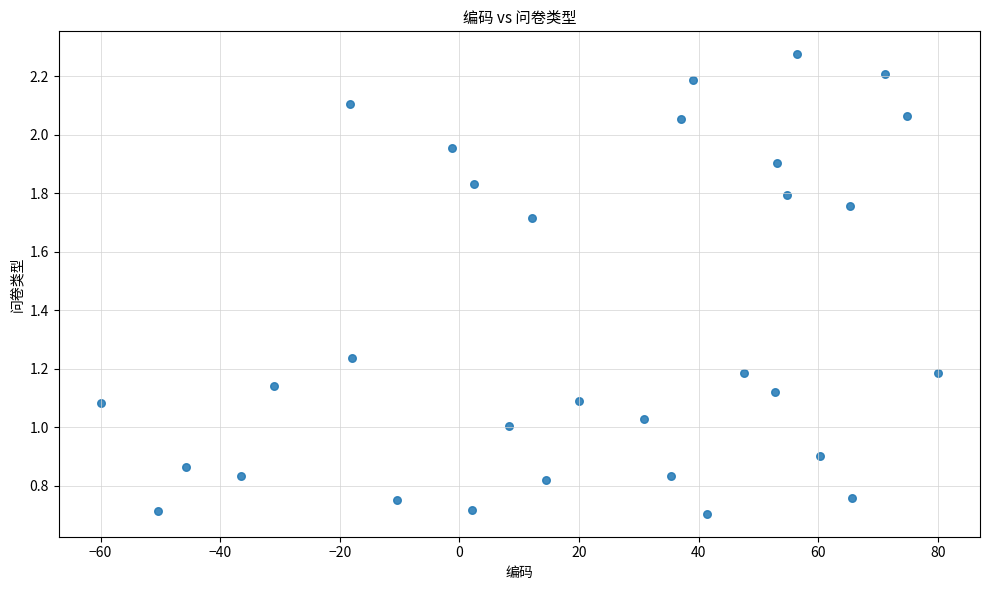

What is the range of Y values (max minus min)?

1.6